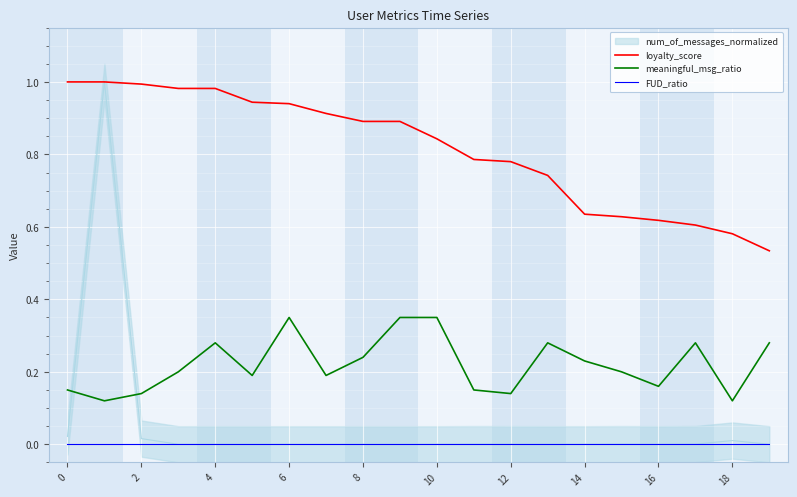

True or false: FUD_ratio and loyalty_score cross at least once.

False